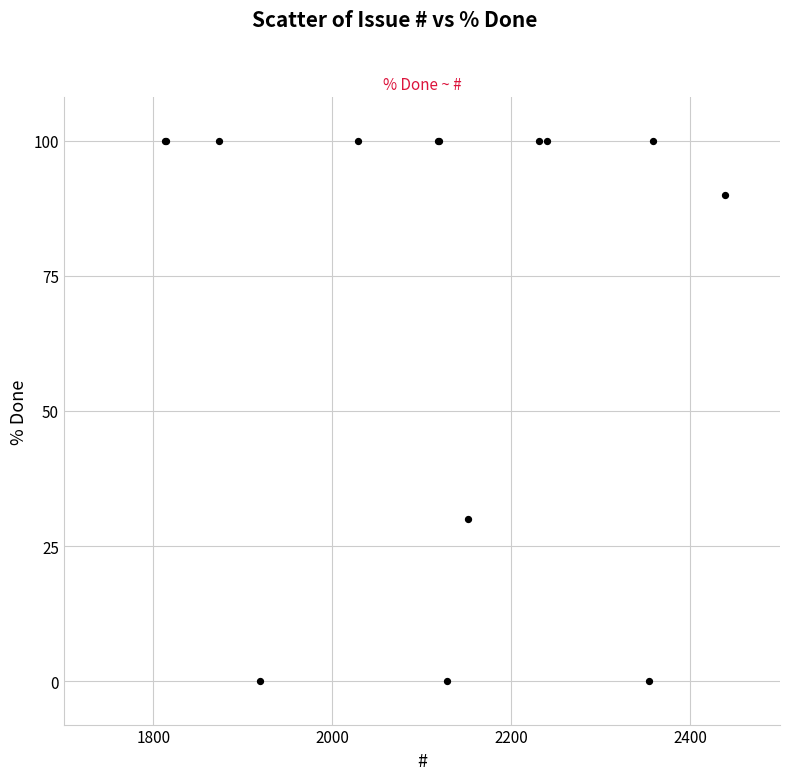

What Y value in the scatter plot is closest to 50?

30